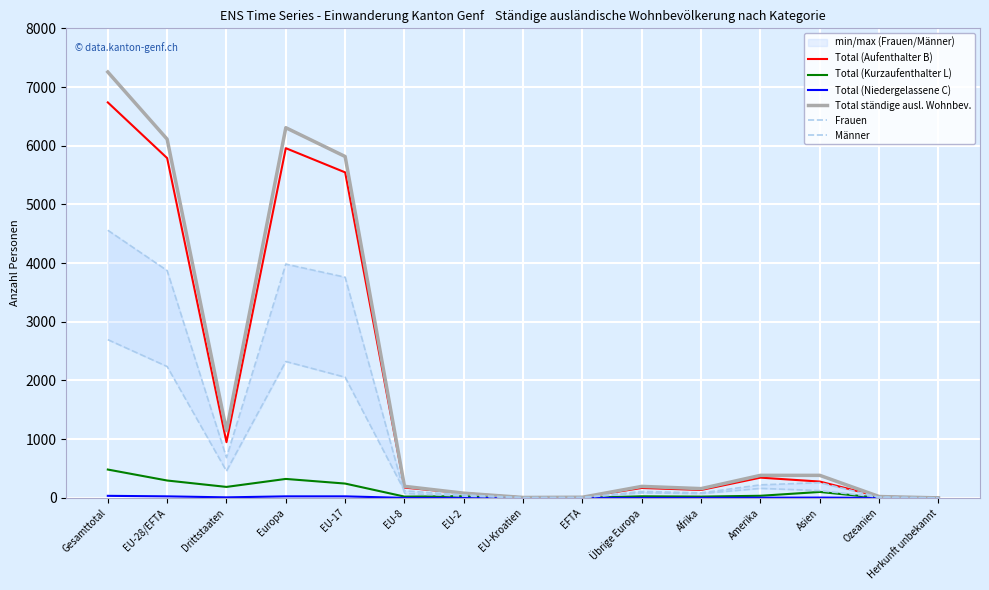

How many series are shown in this chart?

6